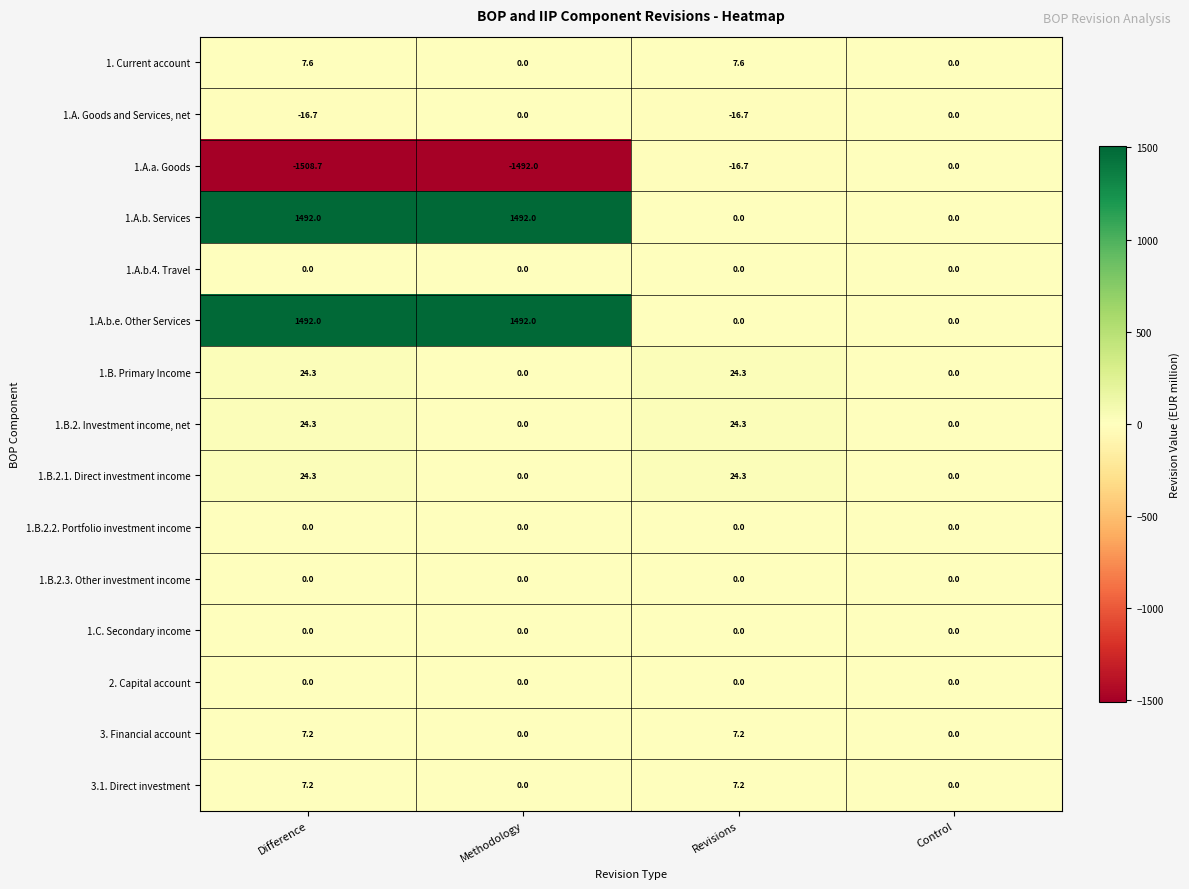

The 3.1. Direct investment series shows 7.2 at Difference. True or false?

True